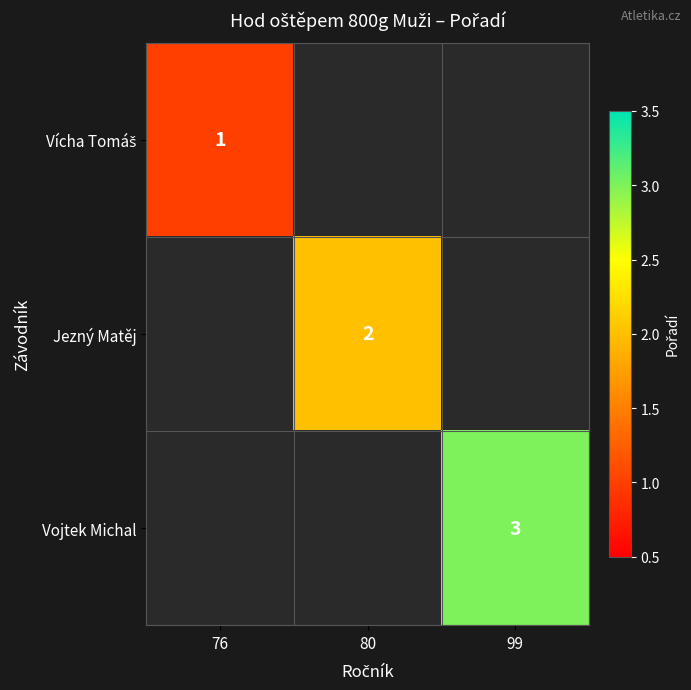

The value of Vojtek Michal at 99 is 2. True or false?

False